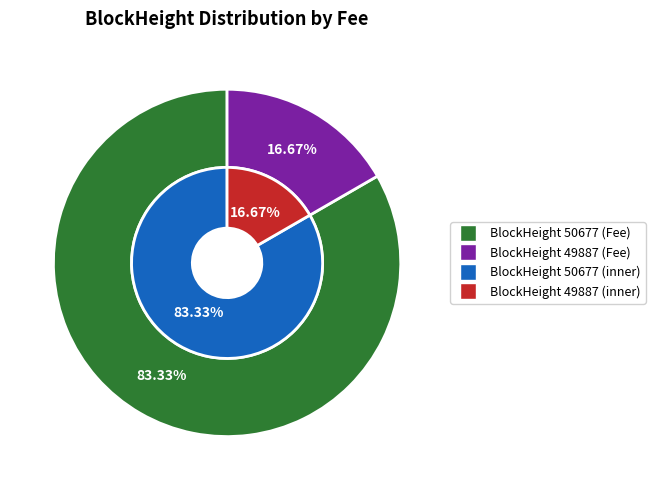

Do 50677 and 49887 together represent more than half of the pie?

Yes